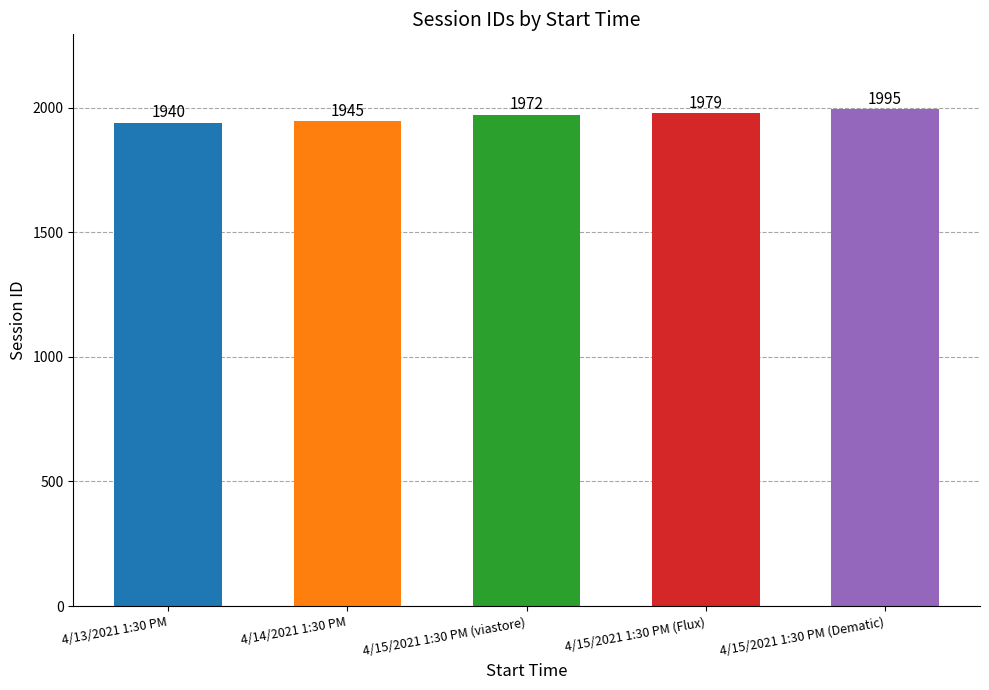

What is the change in value from 4/15/2021 1:30 PM (viastore) to 4/15/2021 1:30 PM (Dematic)?

+23